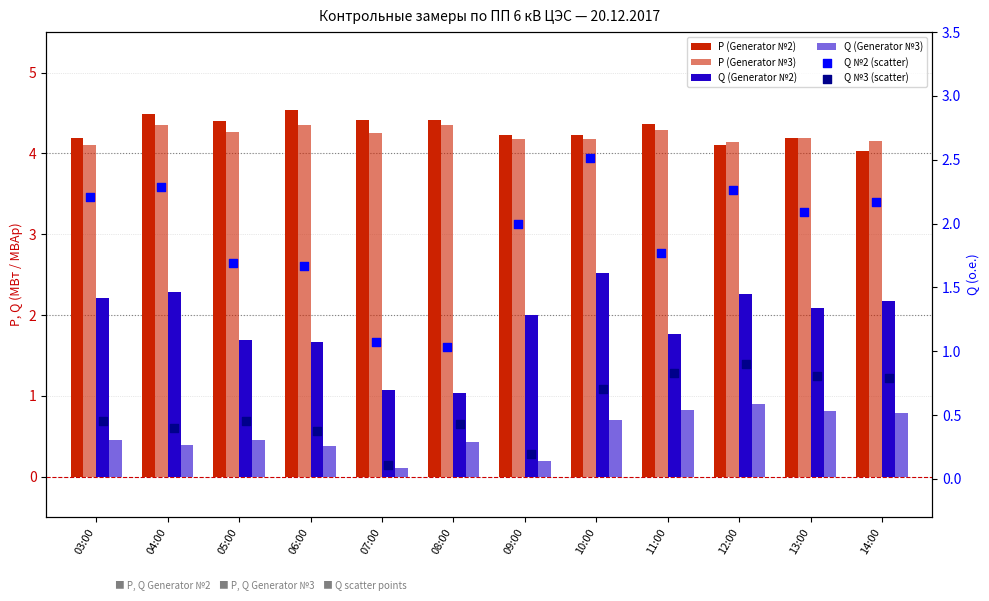

Which series reaches the maximum Y coordinate?

P (Generator №2)